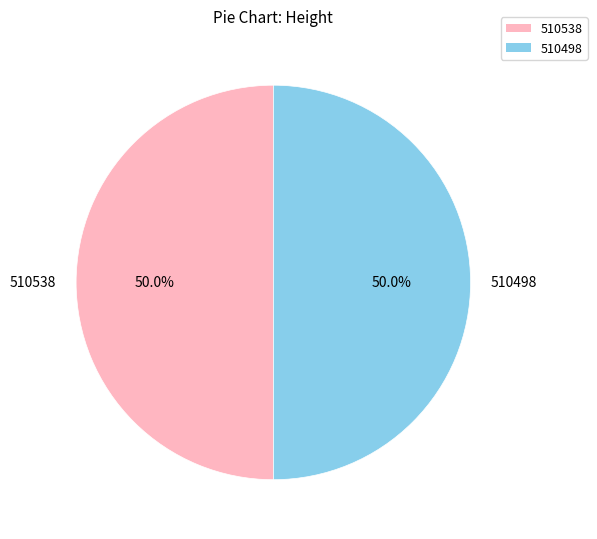

Combined, what portion of the pie is 510498 and 510538?

100.0%